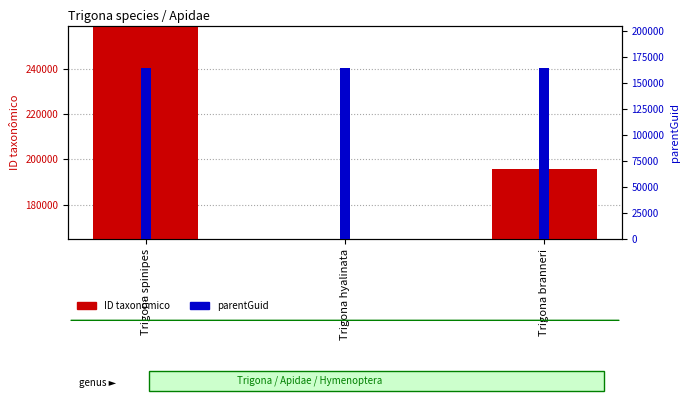

What is the total value across all series at Trigona hyalinata?

329229